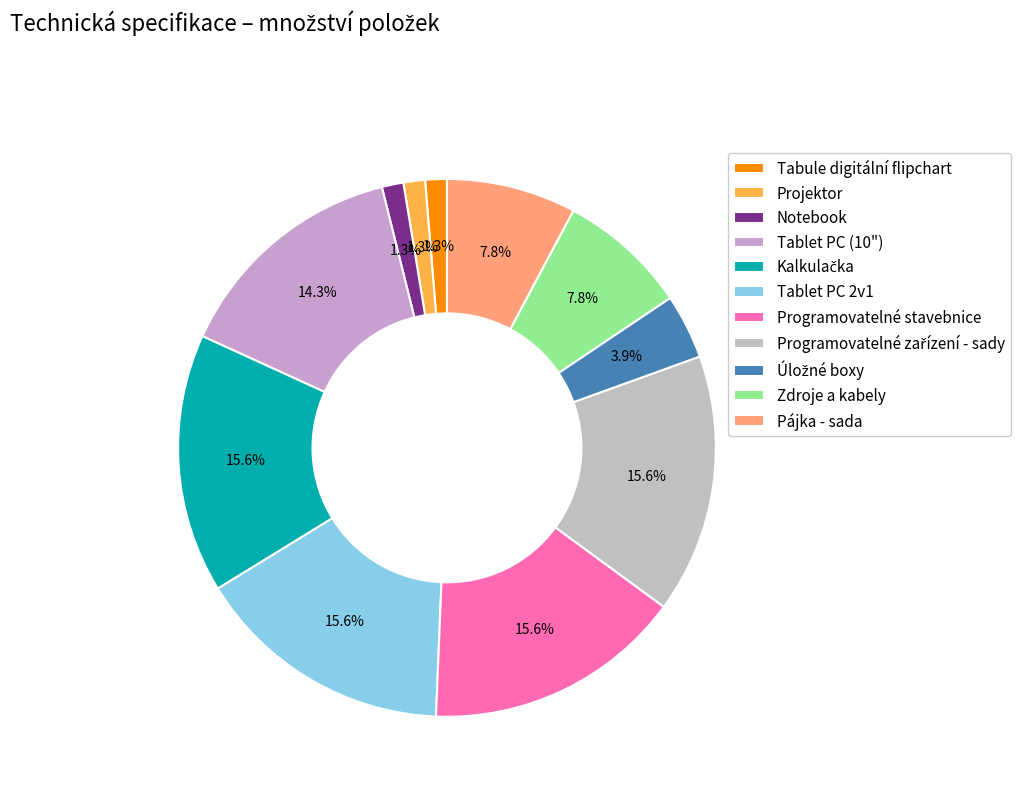

Does Pájka - sada represent more than half of the total?

No